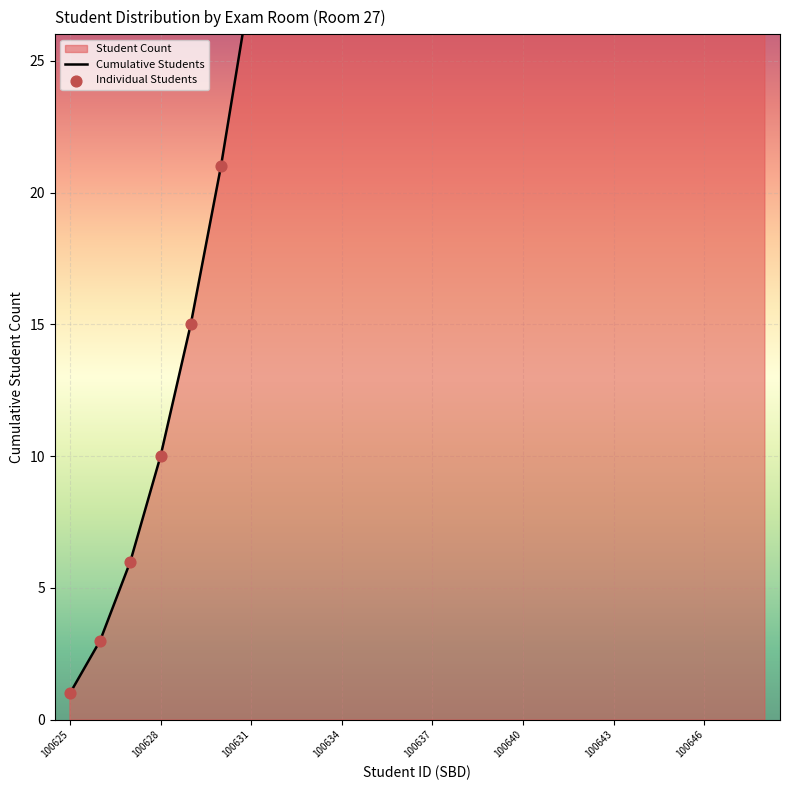

Is the value of Cumulative Students at 14 greater than the value of Individual Students at 100625?

Yes